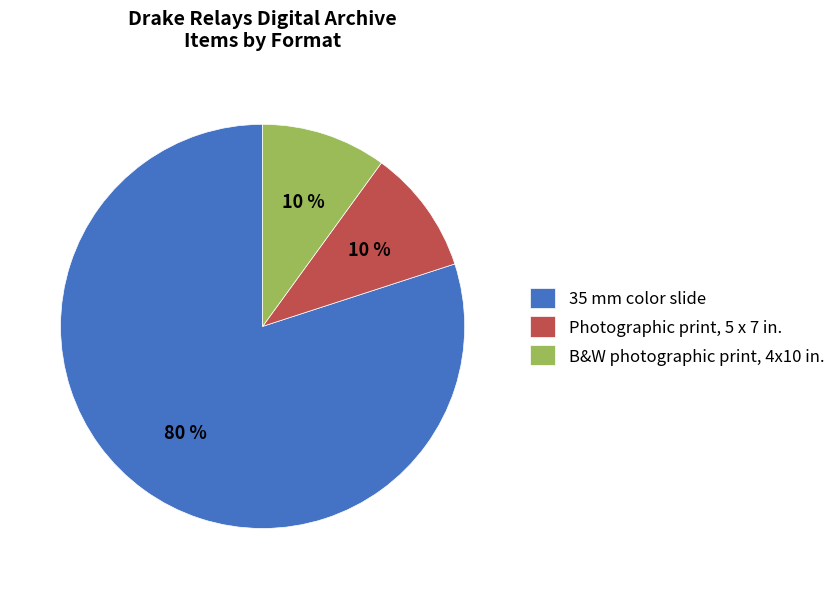

To the nearest percent, what is the difference between the largest and smallest slice percentages?

70%